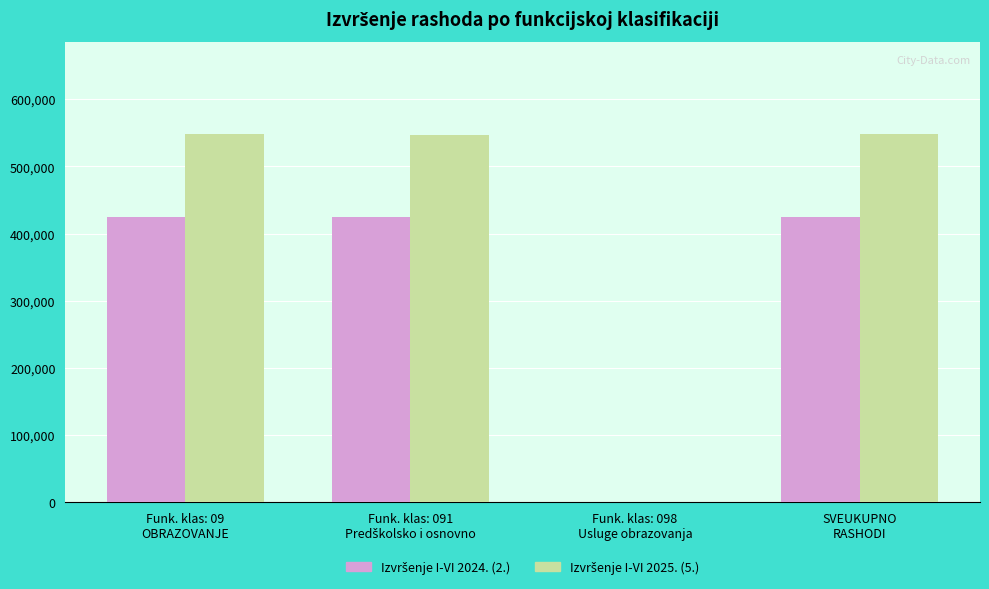

What is the greatest value displayed?

548326.0